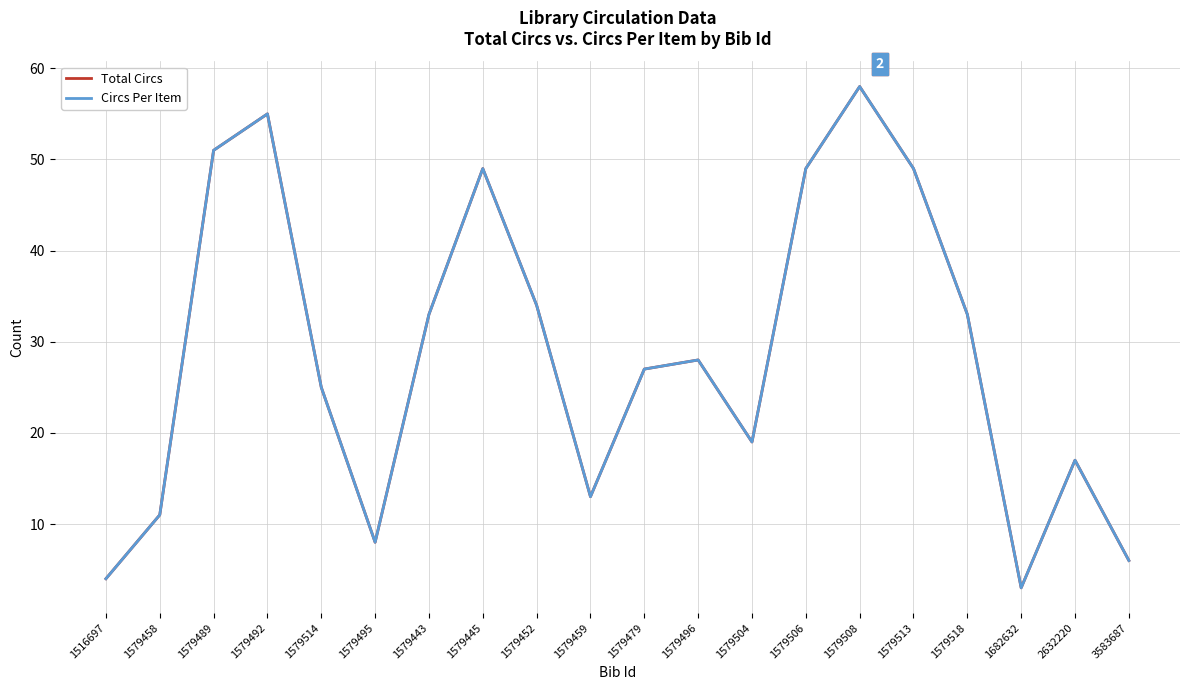

What is the sum of all Total Circs values?

572